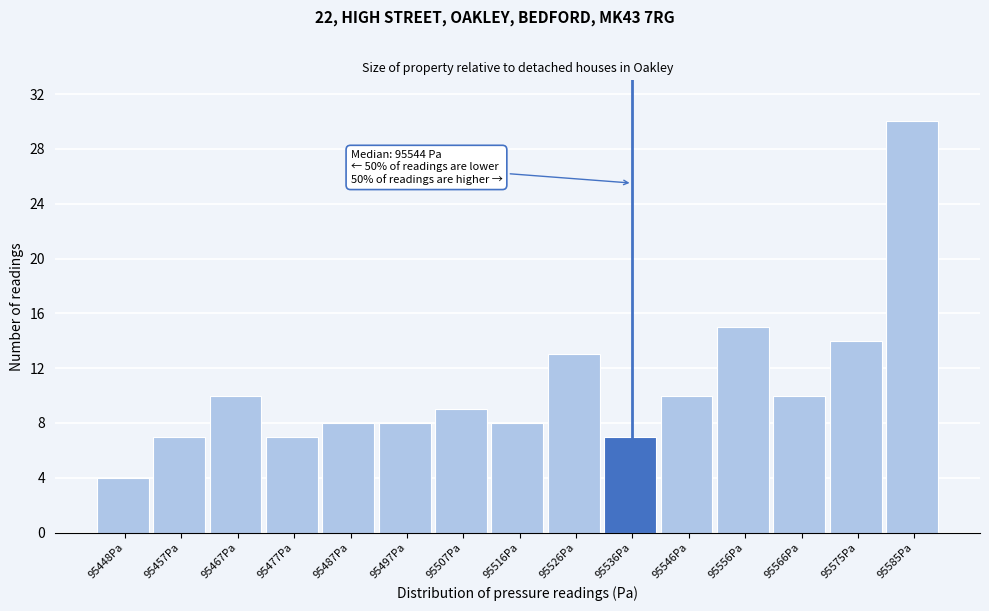

Reading left to right, extract all data points from this chart.

95448Pa=4	95457Pa=7	95467Pa=10	95477Pa=7	95487Pa=8	95497Pa=8	95507Pa=9	95516Pa=8	95526Pa=13	95536Pa=7	95546Pa=10	95556Pa=15	95566Pa=10	95575Pa=14	95585Pa=30